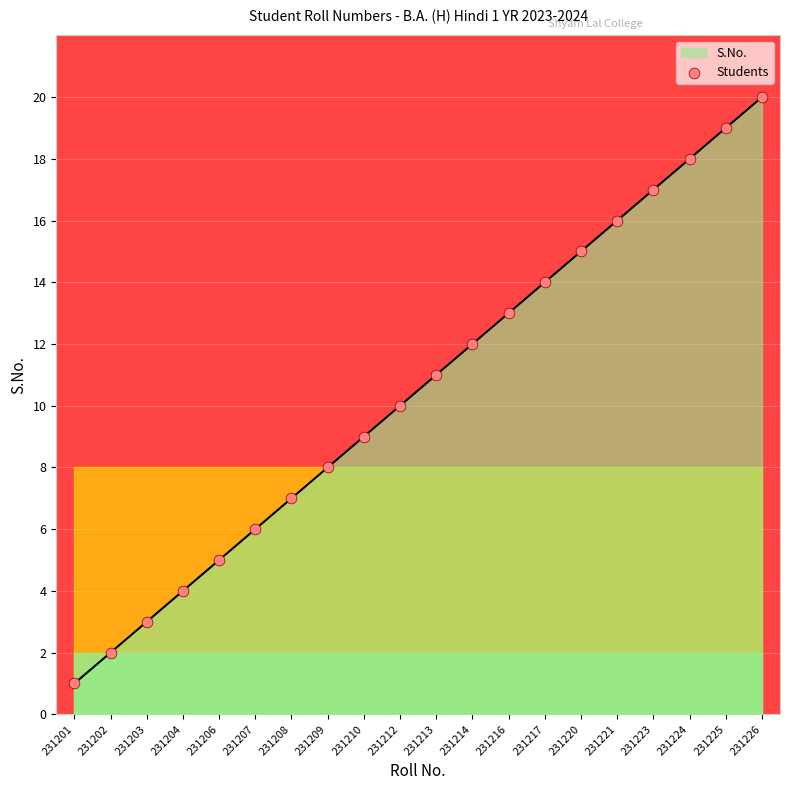

What is the change in value from 231202 to 231203?

+1